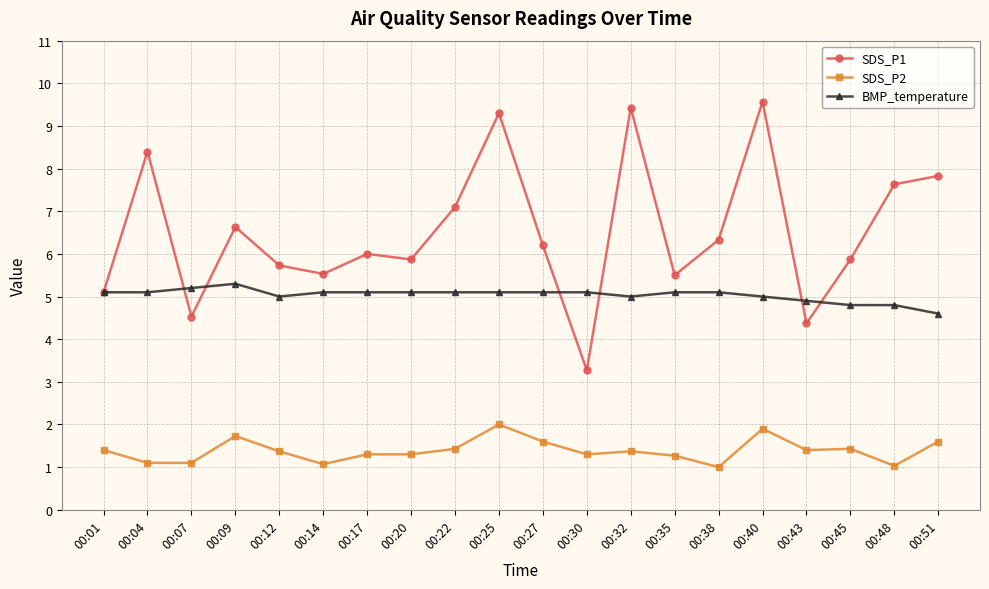

True or false: BMP_temperature has more than 0 interior local peaks.

True